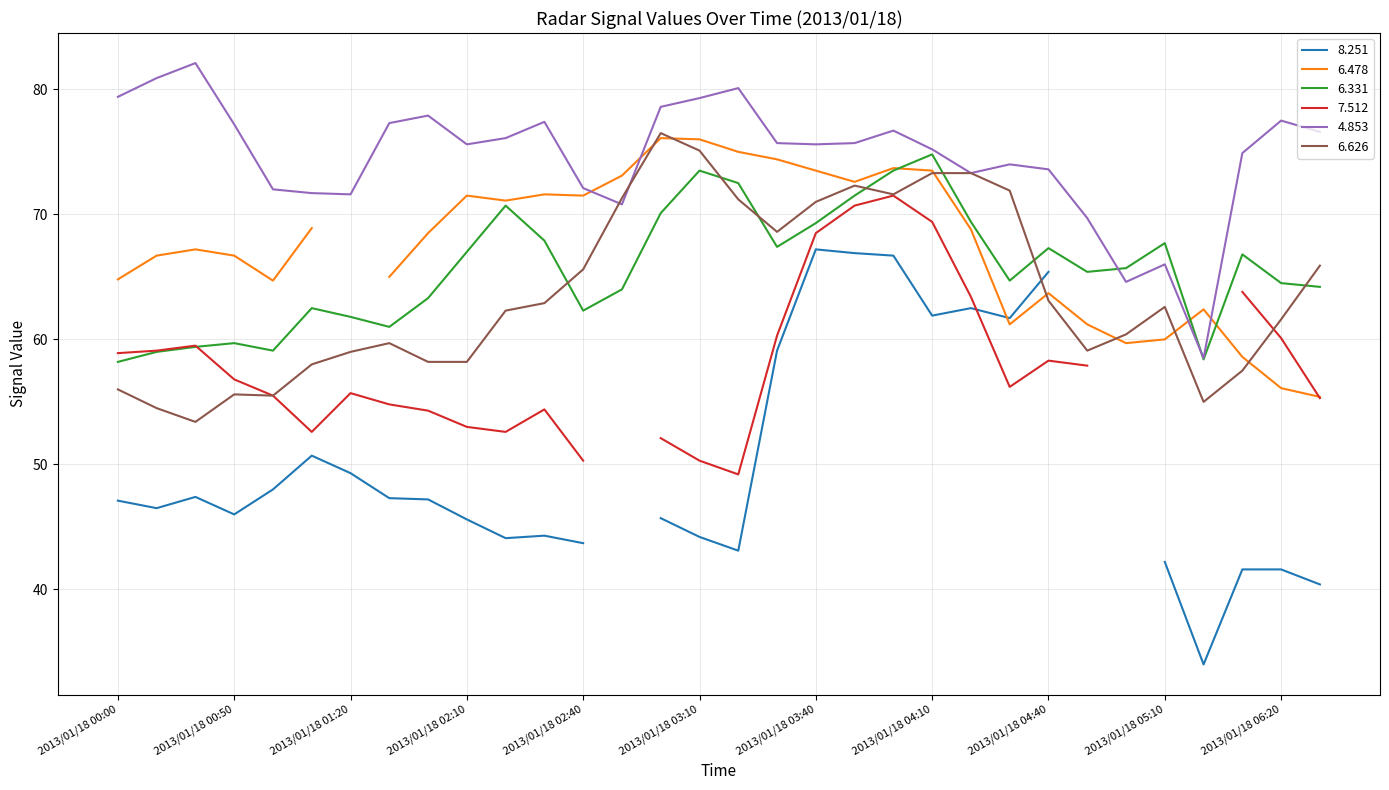

The value of 4.853 at 2013/01/18 00:00 is 79.4. True or false?

True